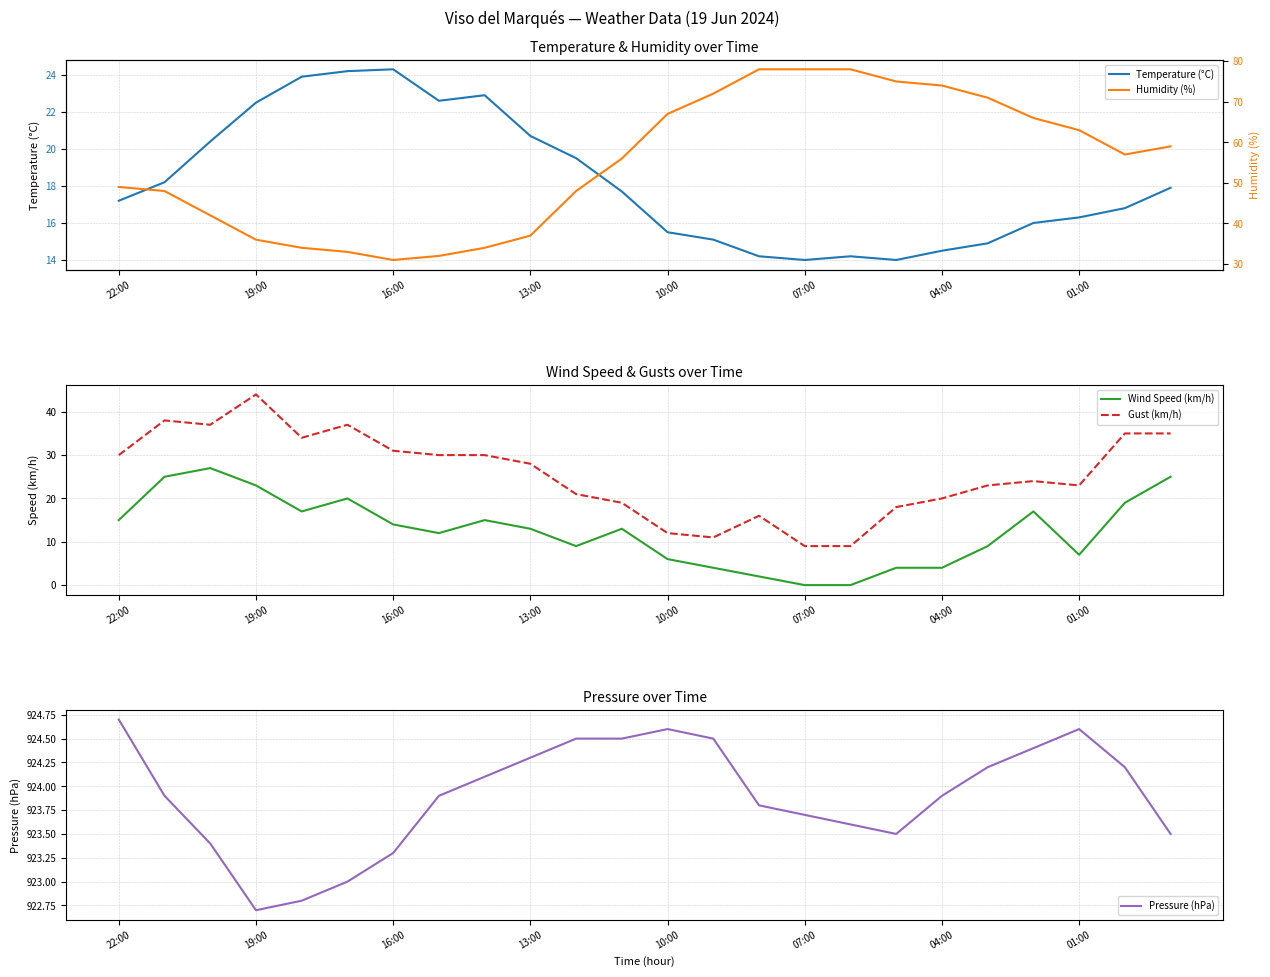

What is the highest value of the Gust (km/h) series?

44